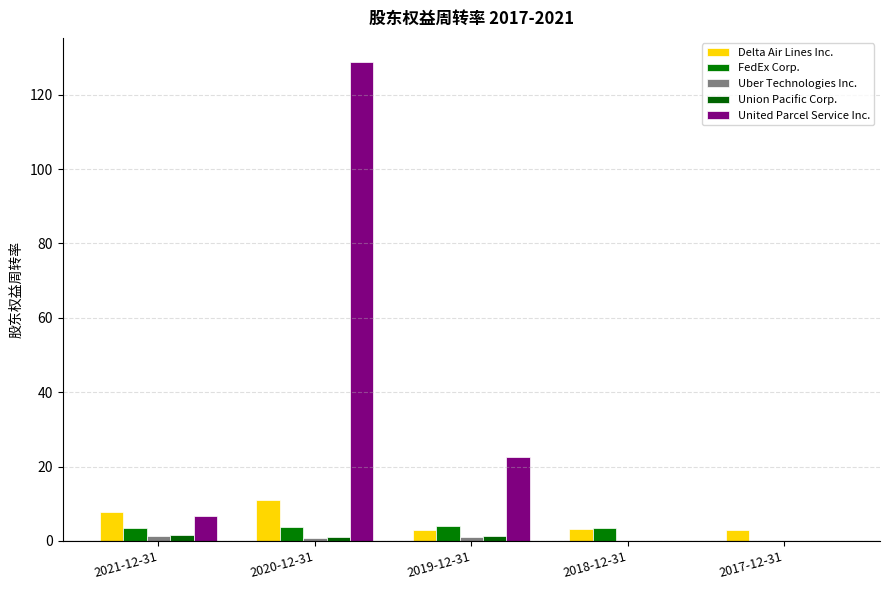

Which series has the largest range (max minus min)?

United Parcel Service Inc.